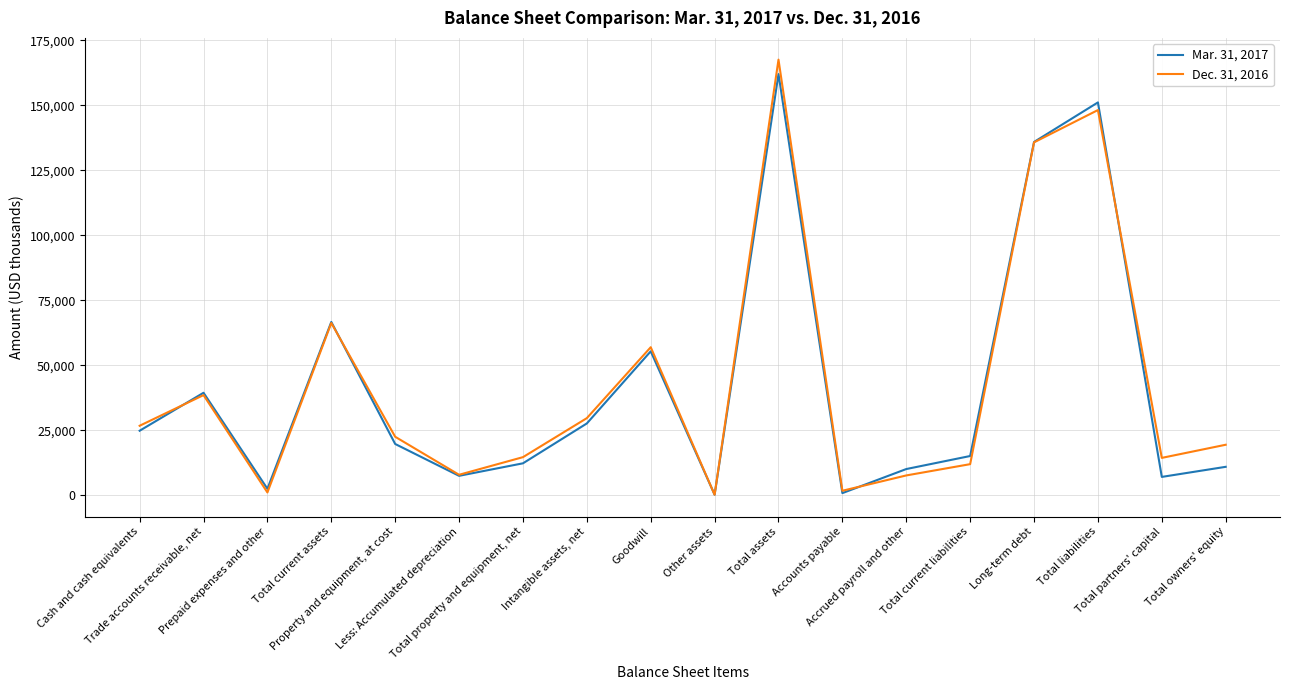

Is it true that Dec. 31, 2016 equals 7585 at Accrued payroll and other?

True